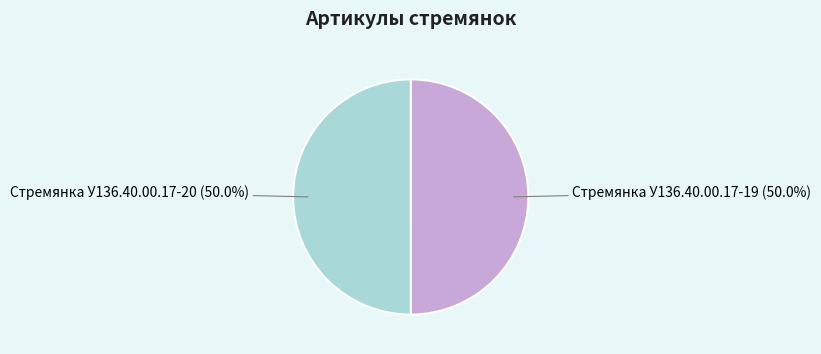

To the nearest percent, what is the combined percentage of Стремянка У136.40.00.17-20 and Стремянка У136.40.00.17-19?

100%